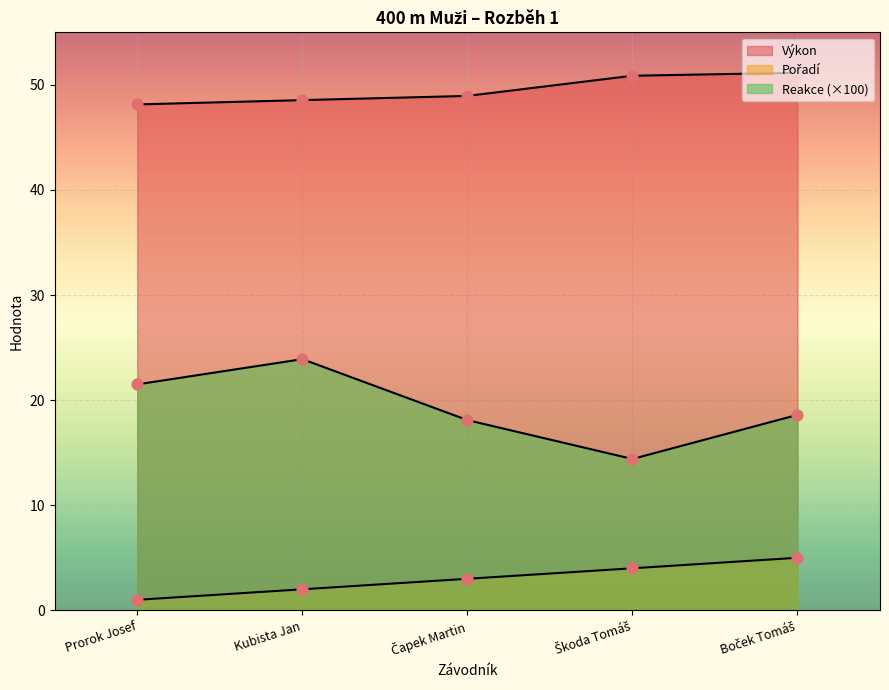

What are all the series names shown in the legend?

Pořadí, Výkon, Reakce